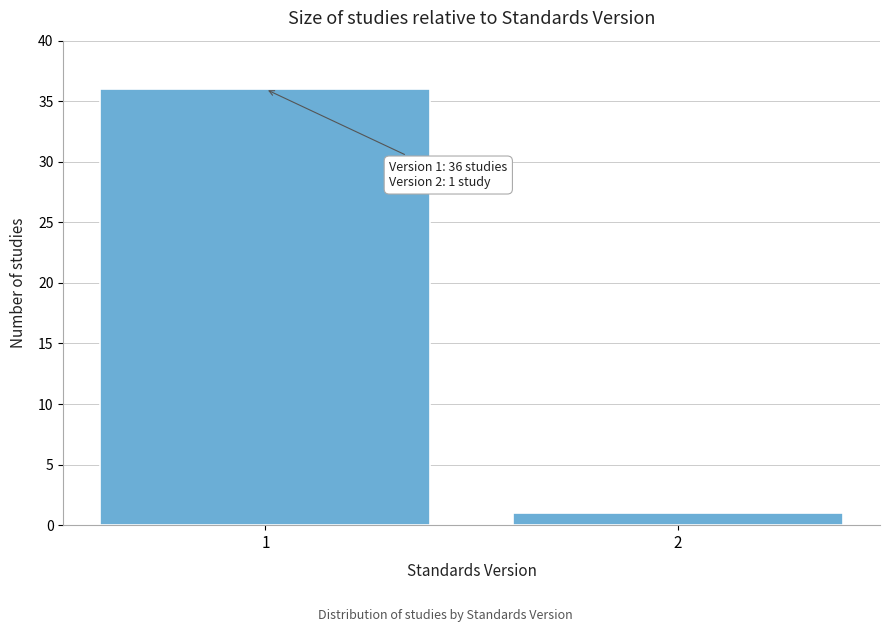

Reading left to right, list all the values displayed in this chart.

36	1